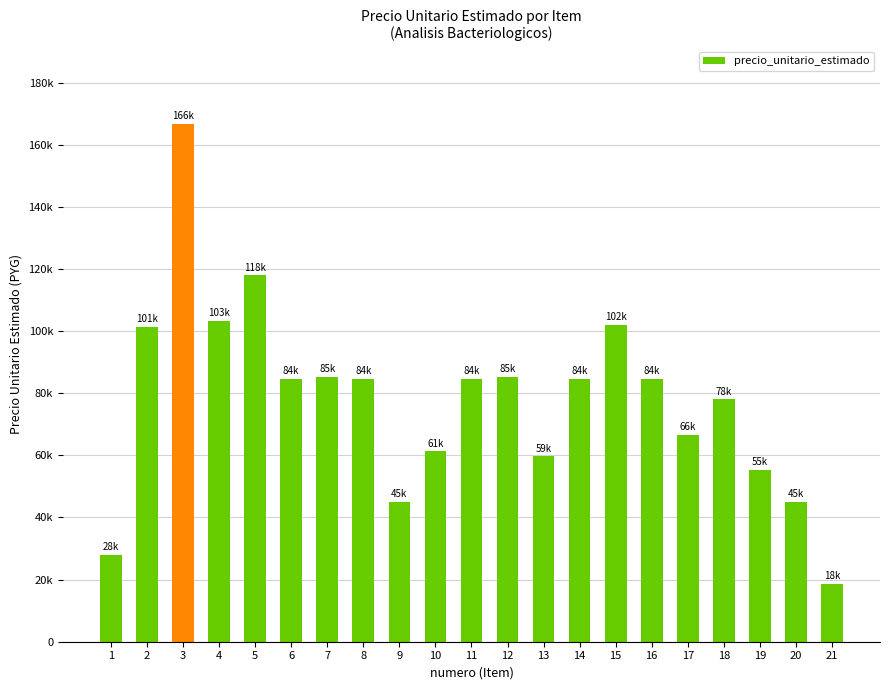

Does the chart contain any negative values?

No